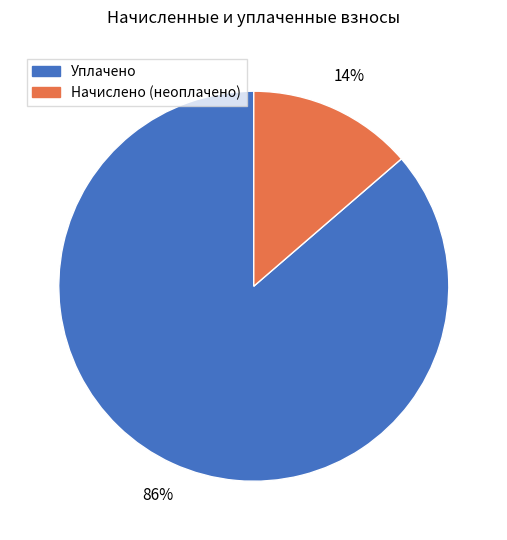

What is the smallest slice in the pie chart?

Начислено (неоплачено)